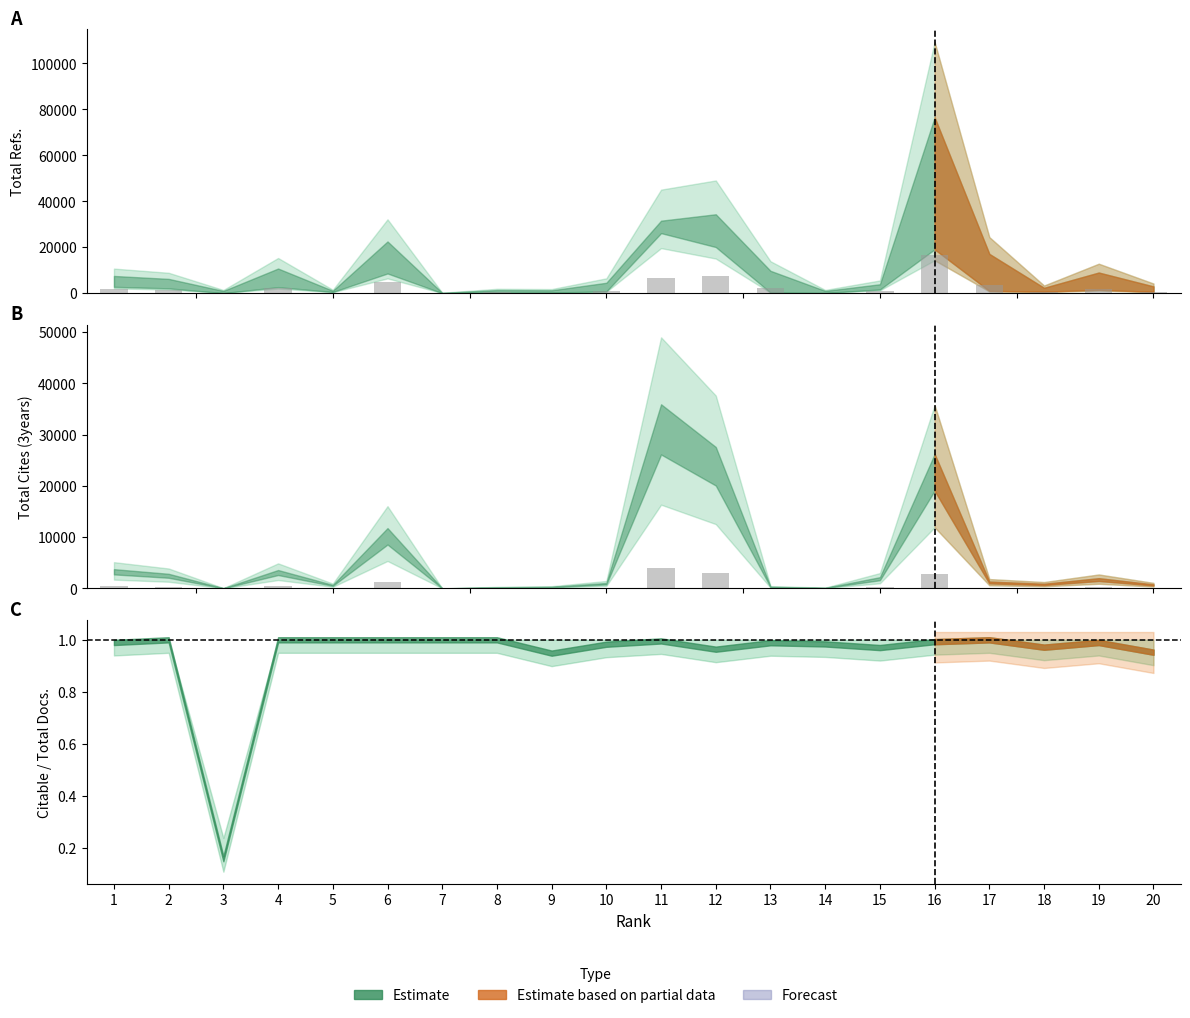

Is it true that the value at 18 is 176.0?

False